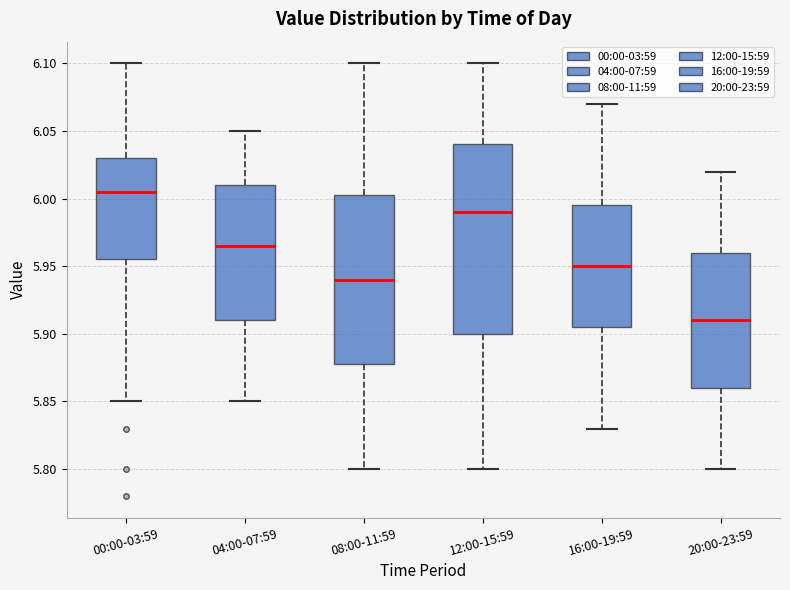

Reading left to right, read every box against the y-axis: the position of its median line, the range the box covers, and the ends of its whiskers. The values are not printed on the chart, so give them approximately, as read against the axis.

00:00-03:59: median 6.005, box 5.955 to 6.030, whiskers 5.850 to 6.100
04:00-07:59: median 5.965, box 5.910 to 6.010, whiskers 5.850 to 6.050
08:00-11:59: median 5.940, box 5.880 to 6.005, whiskers 5.800 to 6.100
12:00-15:59: median 5.990, box 5.900 to 6.040, whiskers 5.800 to 6.100
16:00-19:59: median 5.950, box 5.905 to 5.995, whiskers 5.830 to 6.070
20:00-23:59: median 5.910, box 5.860 to 5.960, whiskers 5.800 to 6.020